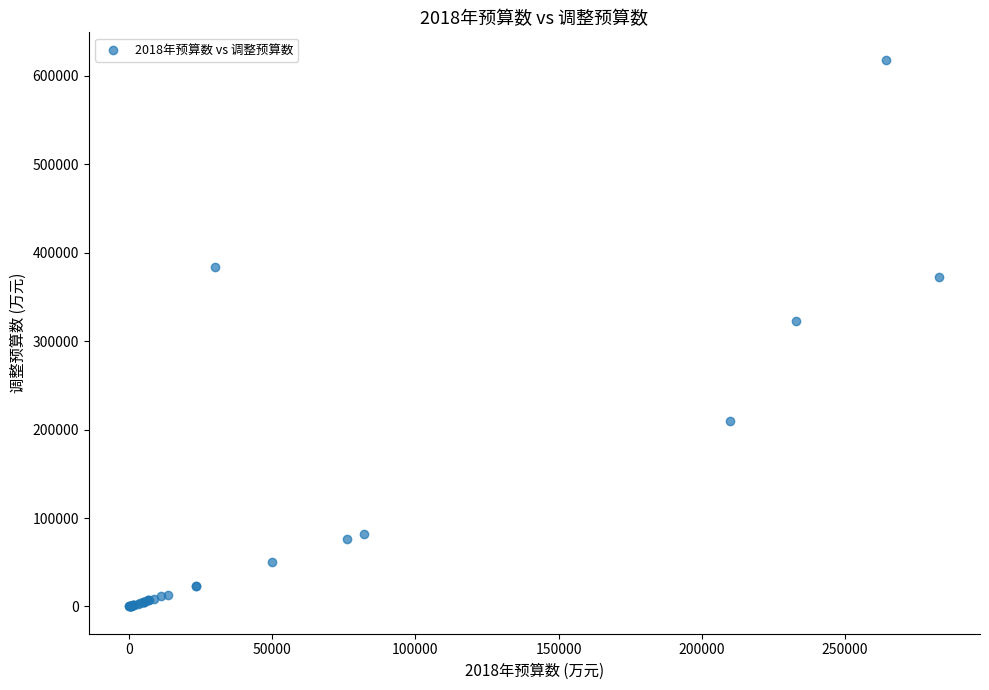

What Y value in the scatter plot is closest to 309243?

323000.0